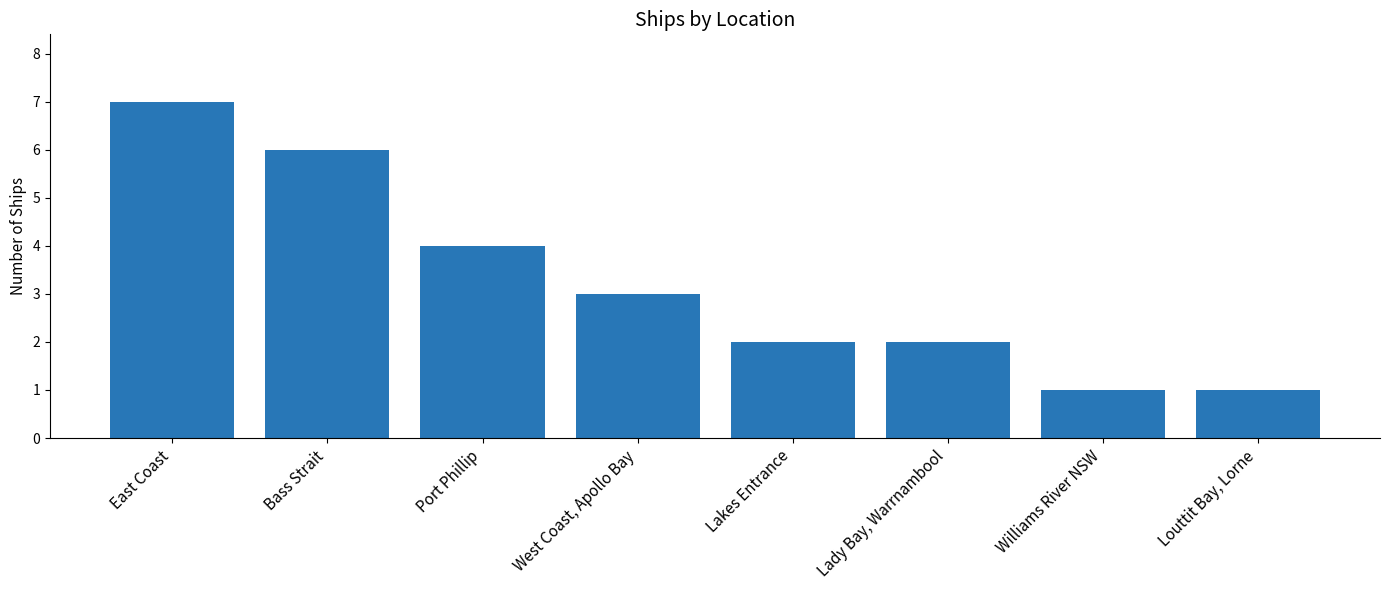

What is the difference between the values at West Coast, Apollo Bay and Bass Strait?

3